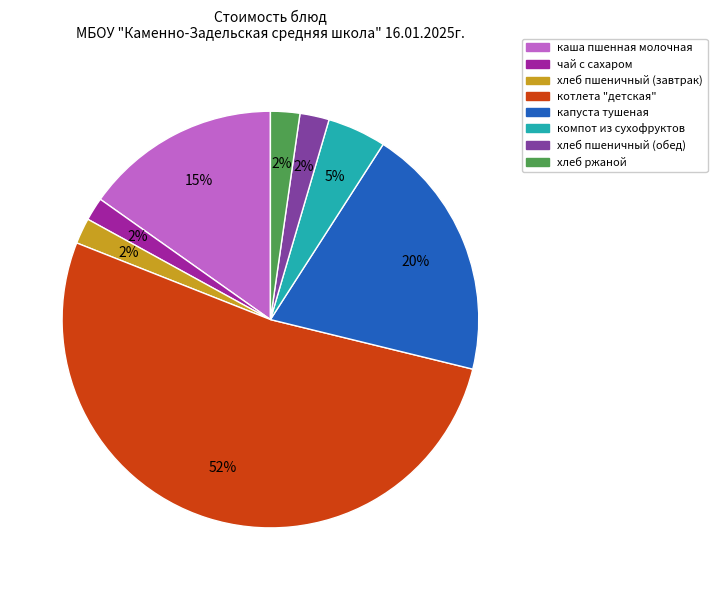

What is the largest slice in the pie chart?

котлета "детская"